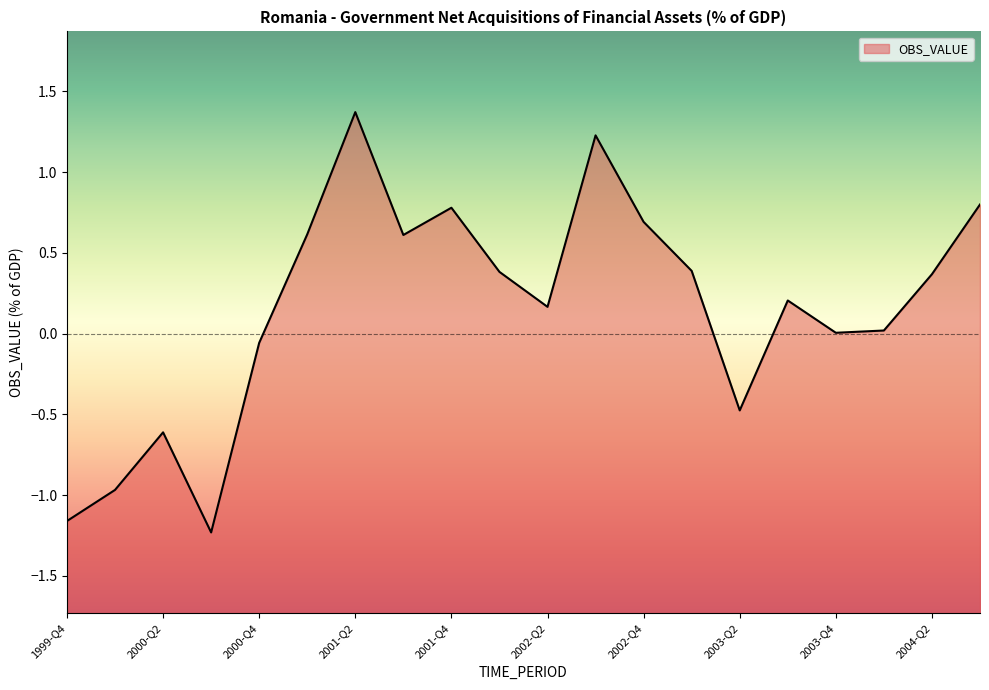

How many negative values are there?

6